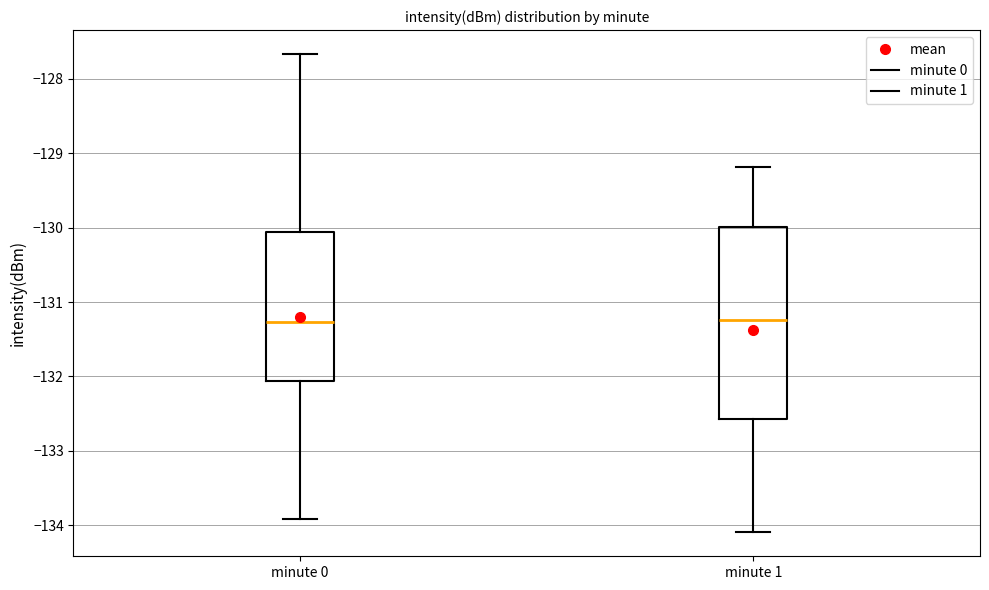

Where does the median line of the box for minute 0 sit on the y-axis? The values are not printed on the chart, so give them approximately, as read against the axis.

-131.3